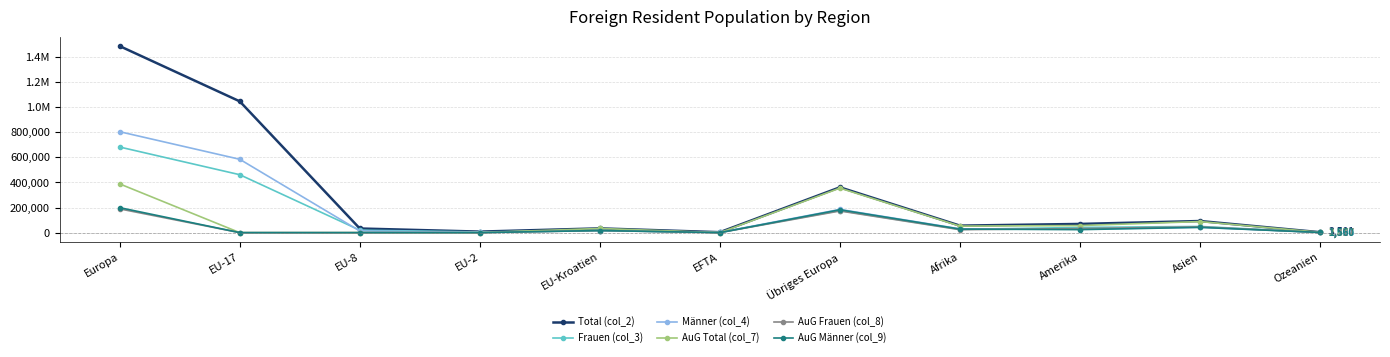

Does the chart have visible grid lines?

Yes